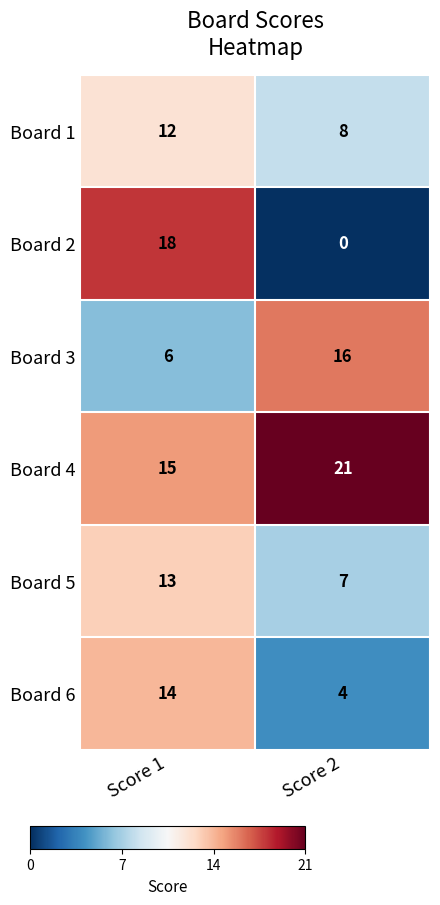

What is the total value across all series at Score 1?

78